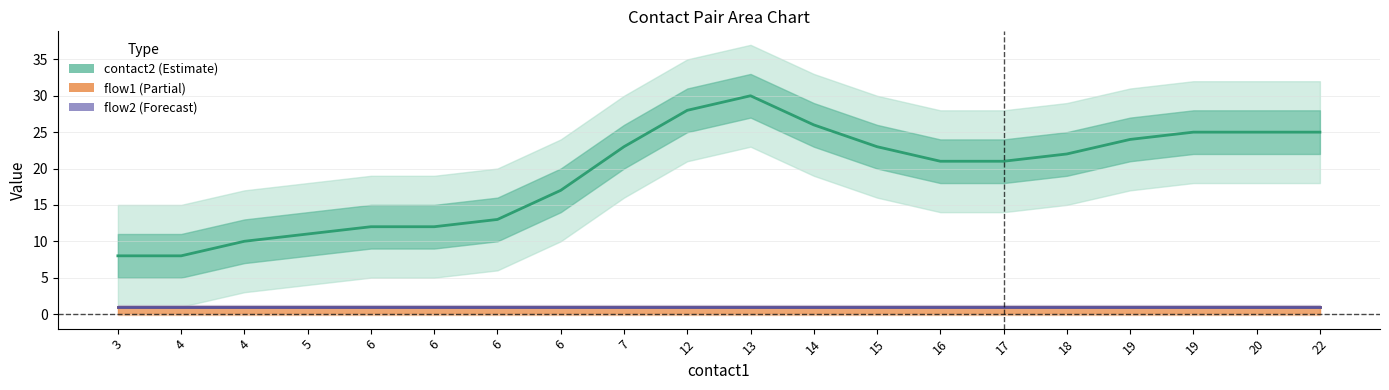

True or false: contact2 has a value of 5 at 3.

False